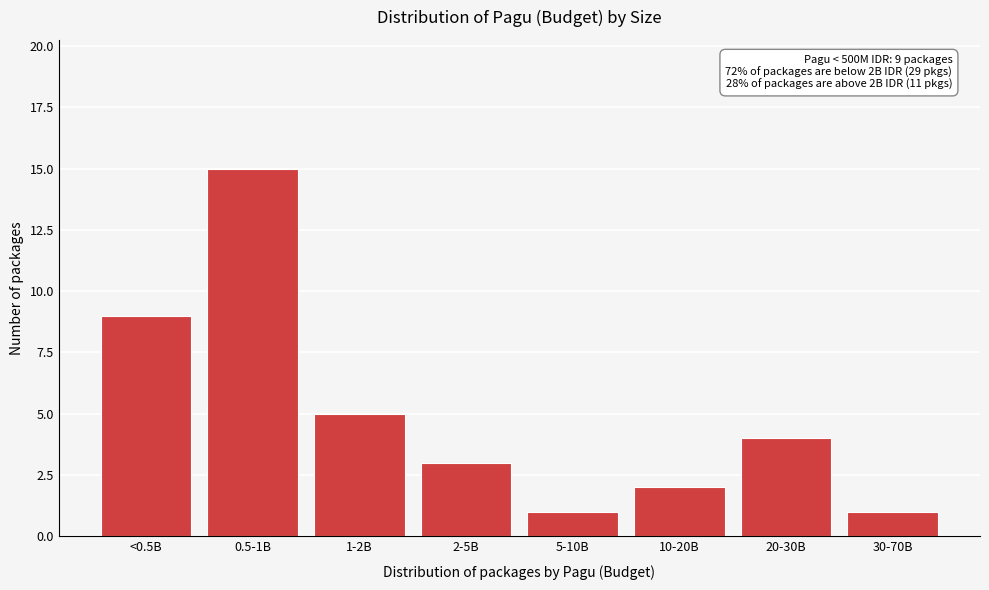

Reading left to right, what are all the values shown in this chart?

<0.5B=9	0.5-1B=15	1-2B=5	2-5B=3	5-10B=1	10-20B=2	20-30B=4	30-70B=1